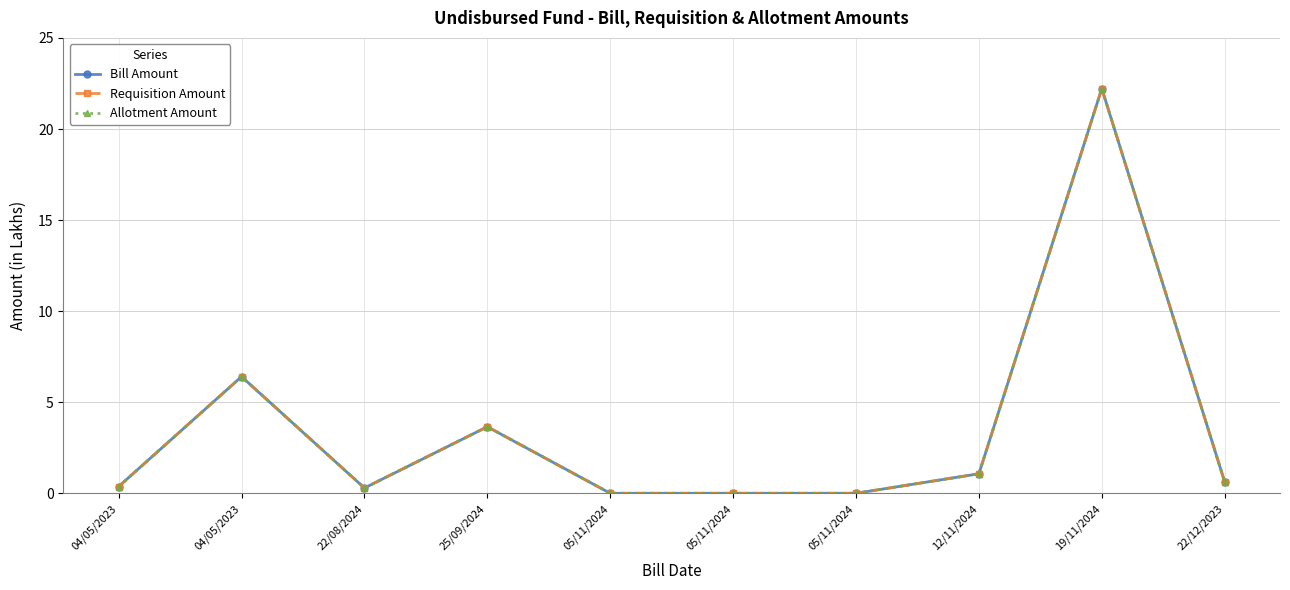

Reading left to right, list all the values displayed in this chart.

Bill Amount: 04/05/2023=0.4	04/05/2023=6.4	22/08/2024=0.3	25/09/2024=3.7	05/11/2024=0.0	05/11/2024=0.0	05/11/2024=0.0	12/11/2024=1.1	19/11/2024=22.2	22/12/2023=0.6
Requisition Amount: 04/05/2023=0.4	04/05/2023=6.4	22/08/2024=0.3	25/09/2024=3.7	05/11/2024=0.0	05/11/2024=0.0	05/11/2024=0.0	12/11/2024=1.1	19/11/2024=22.2	22/12/2023=0.6
Allotment Amount: 04/05/2023=0.4	04/05/2023=6.4	22/08/2024=0.3	25/09/2024=3.7	05/11/2024=0.0	05/11/2024=0.0	05/11/2024=0.0	12/11/2024=1.1	19/11/2024=22.2	22/12/2023=0.6